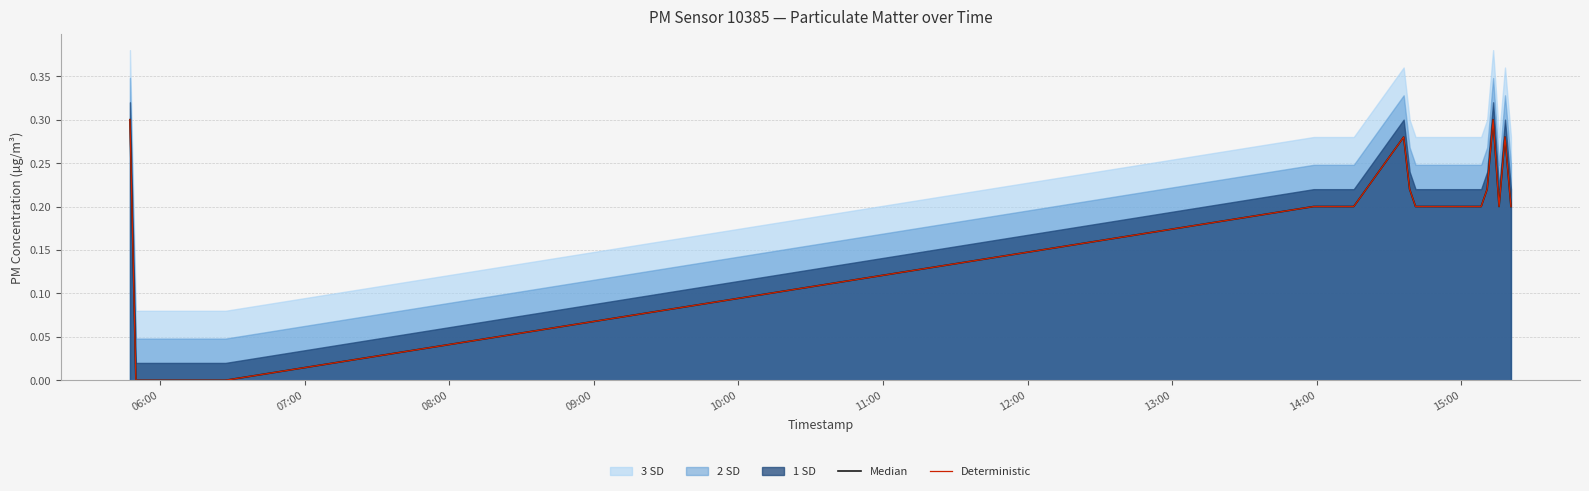

How many lines are shown in the chart?

2